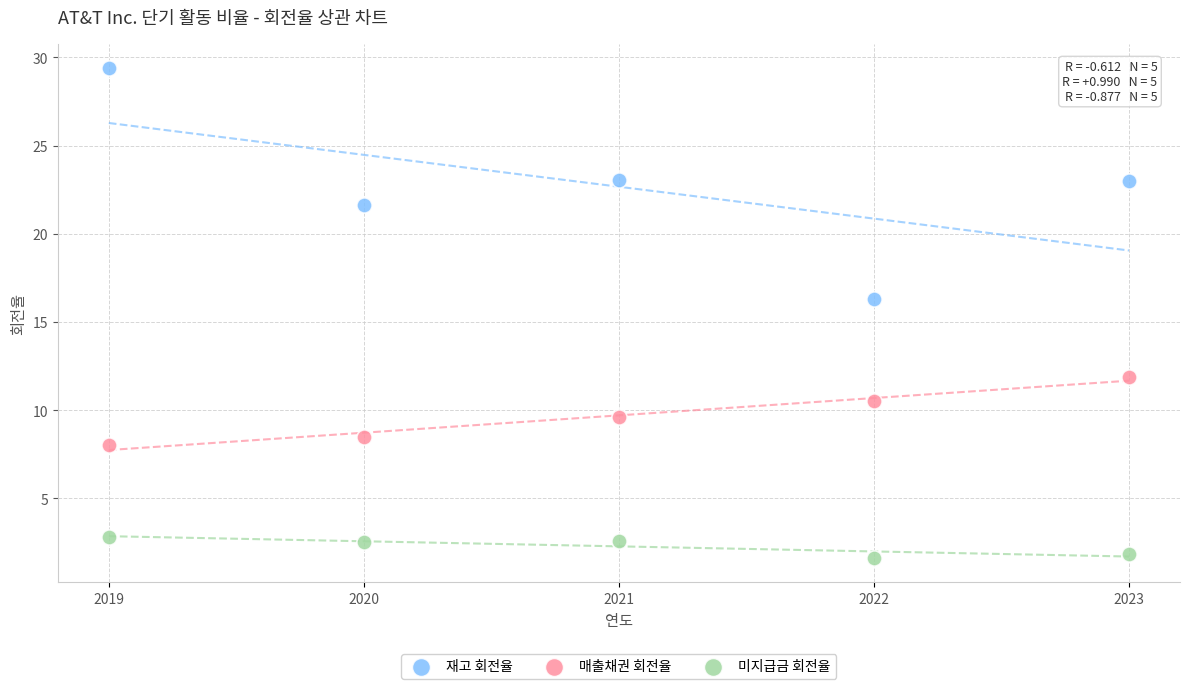

Which series has the widest spread of Y values?

재고 회전율